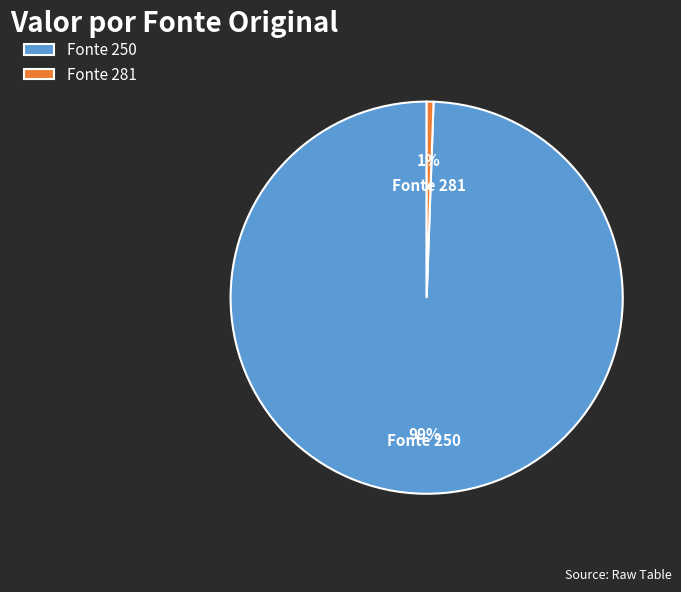

The Fonte 281 slice represents 1% of the pie. True or false?

True